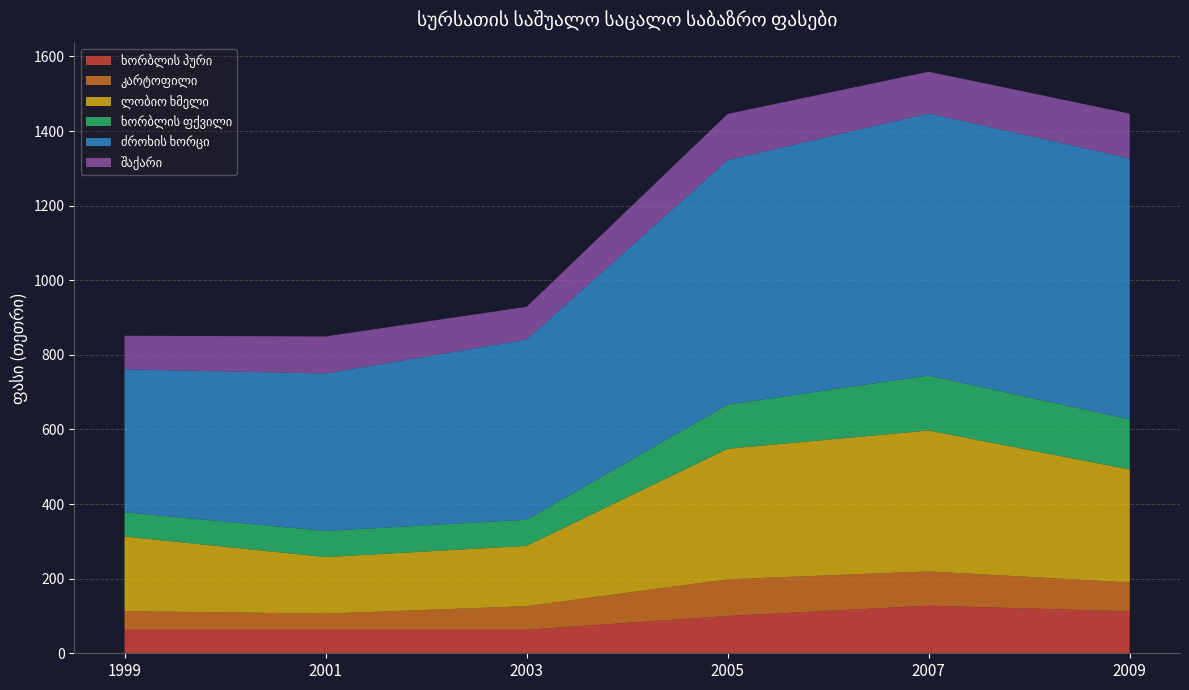

Reading left to right, what are all the values shown in this chart?

ხორბლის პური: 63.0	63.0	63.0	100.0	127.6	112.5
კარტოფილი: 50.0	43.3	63.3	98.3	91.9	77.4
ლობიო ხმელი: 200.0	151.7	161.7	350.0	377.8	302.7
ხორბლის ფქვილი: 65.0	70.0	70.0	118.4	147.4	134.6
ძროხის ხორცი: 383.3	422.2	483.3	655.6	702.8	700.0
შაქარი: 90.0	99.2	87.5	123.7	111.6	119.7